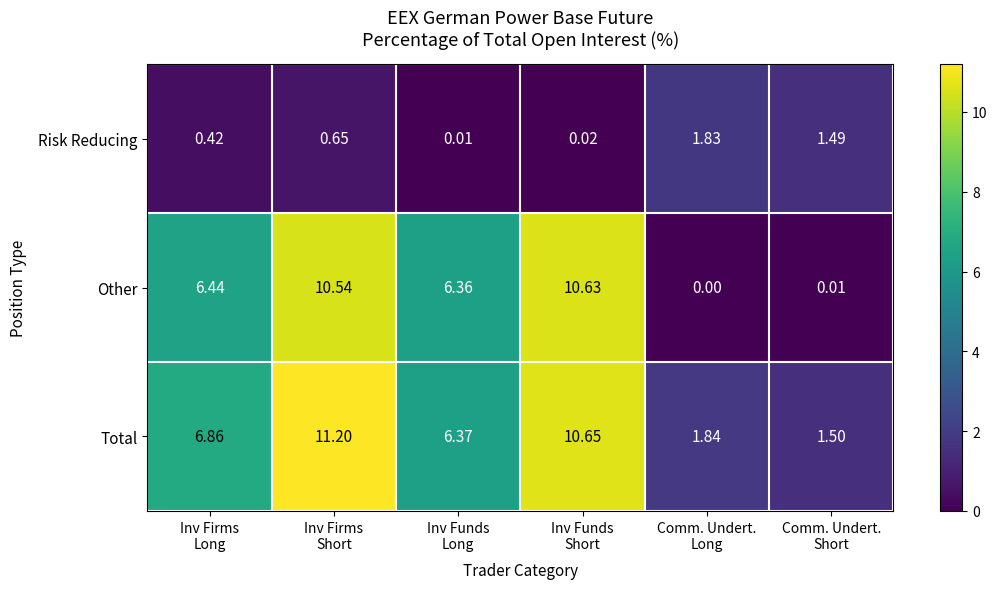

Which series has the largest range (max minus min)?

Other